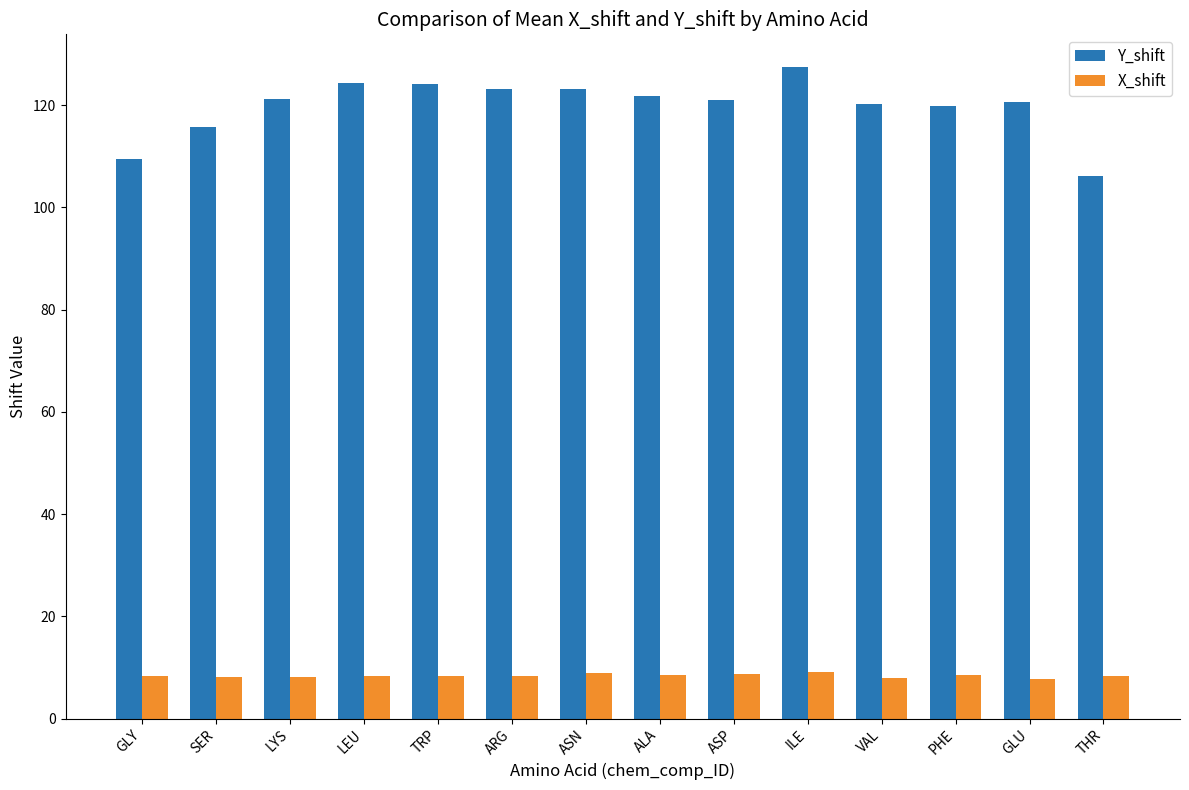

True or false: Y_shift has a value of 176.9 at VAL.

False